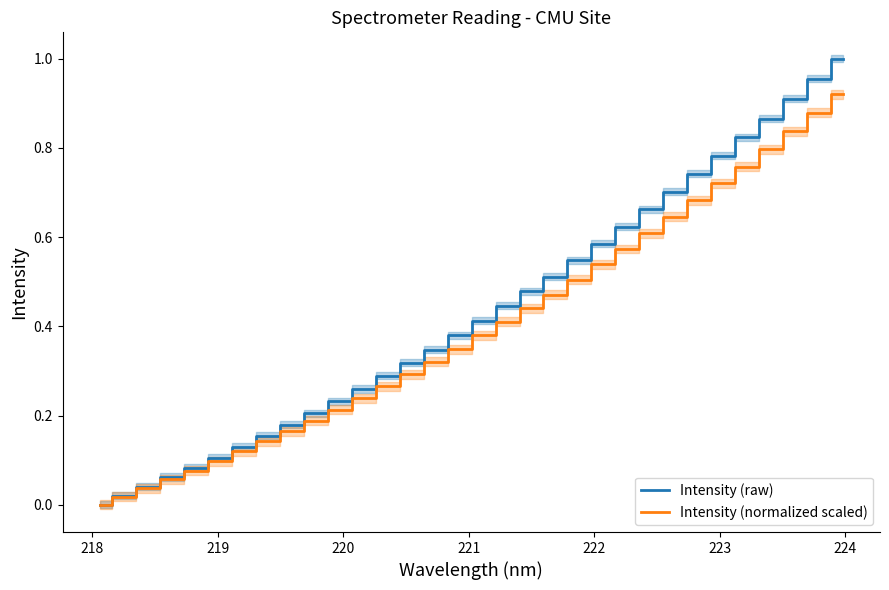

What is the difference between the second highest and minimum values in the Intensity (raw) series?

1.0